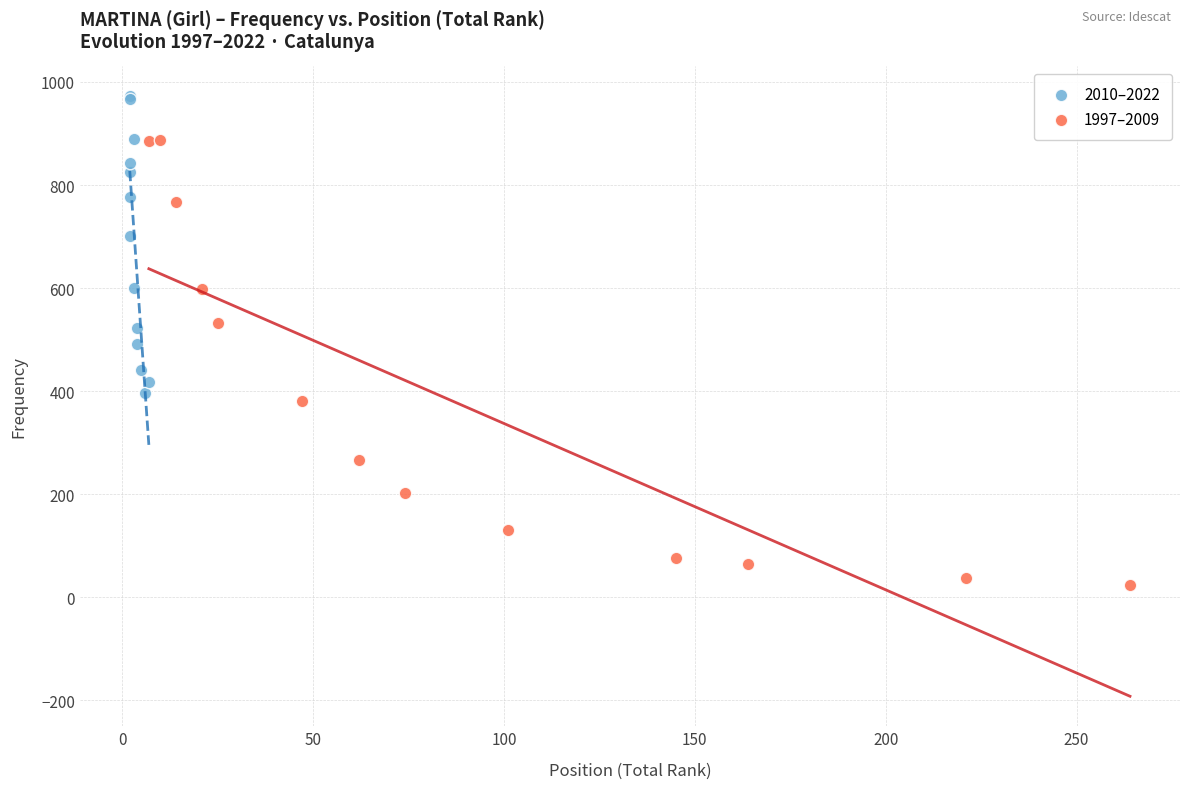

Which series reaches the maximum Y coordinate?

2010–2022